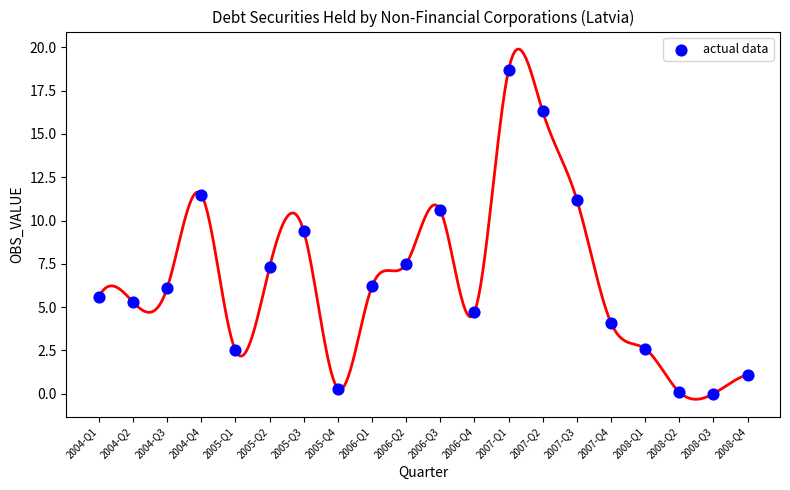

What is the range of Y values (max minus min)?

18.7